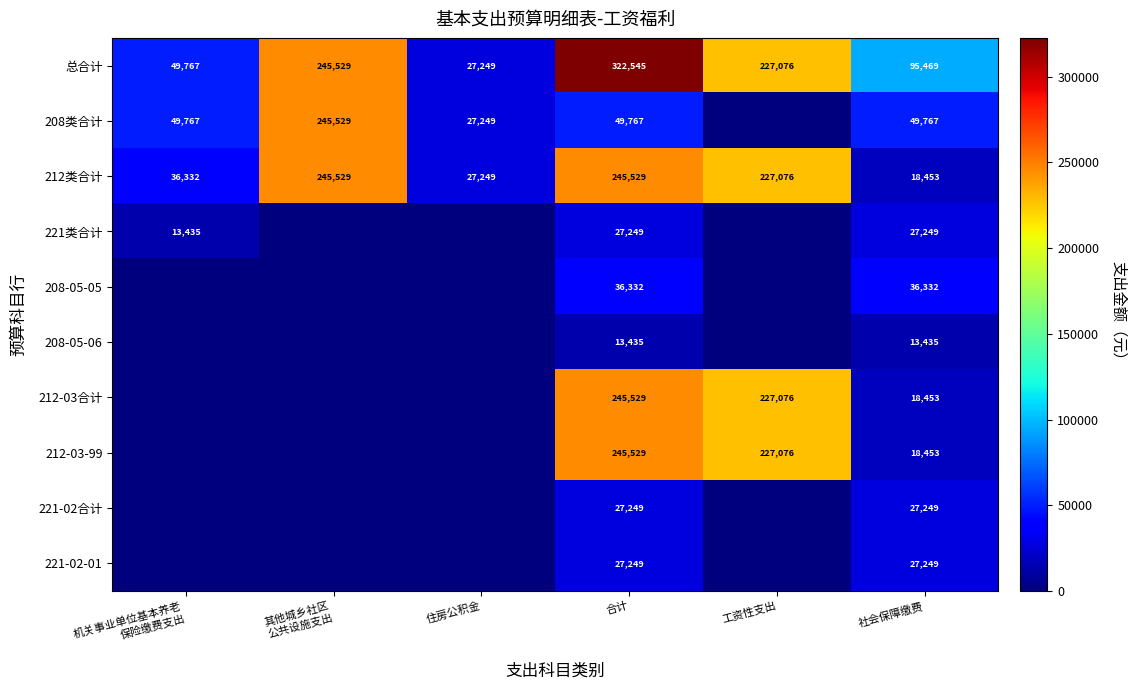

What is the greatest value displayed?

322545.5